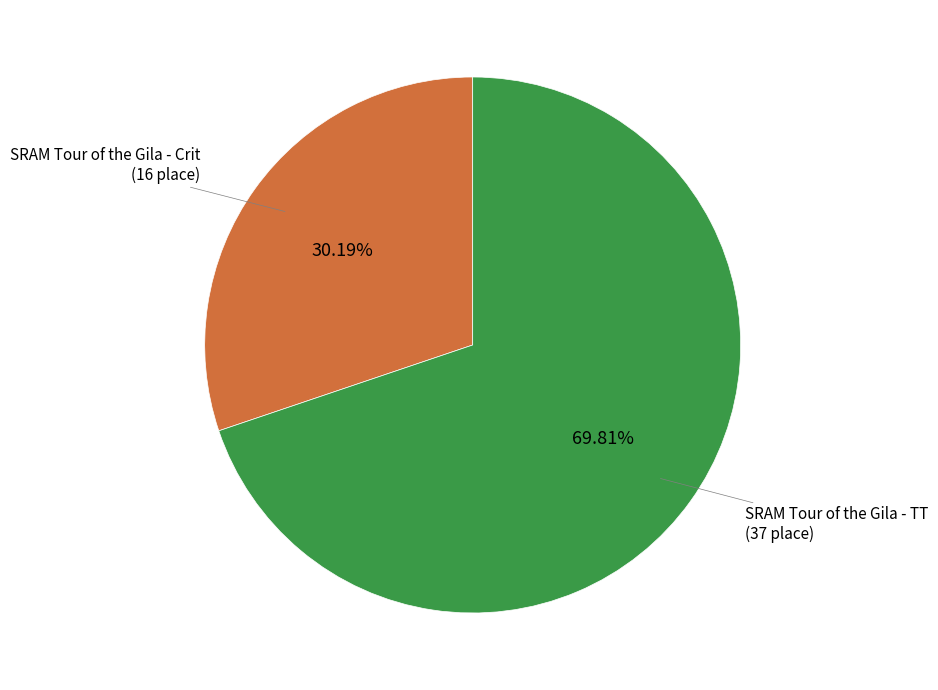

Combined, what portion of the pie is SRAM Tour of the Gila - TT and SRAM Tour of the Gila - Crit?

100.0%